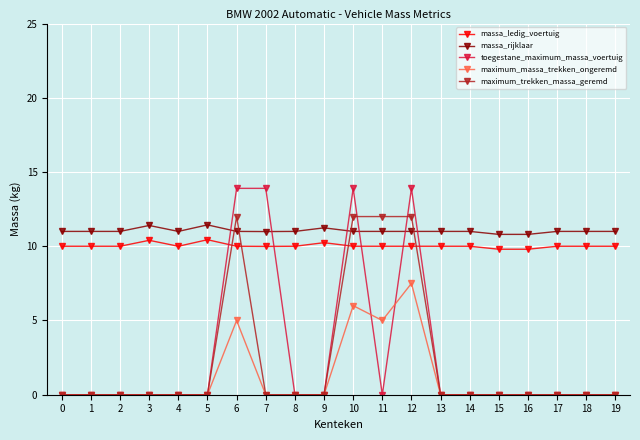

True or false: maximum_massa_trekken_ongeremd and massa_rijklaar cross at least once.

False